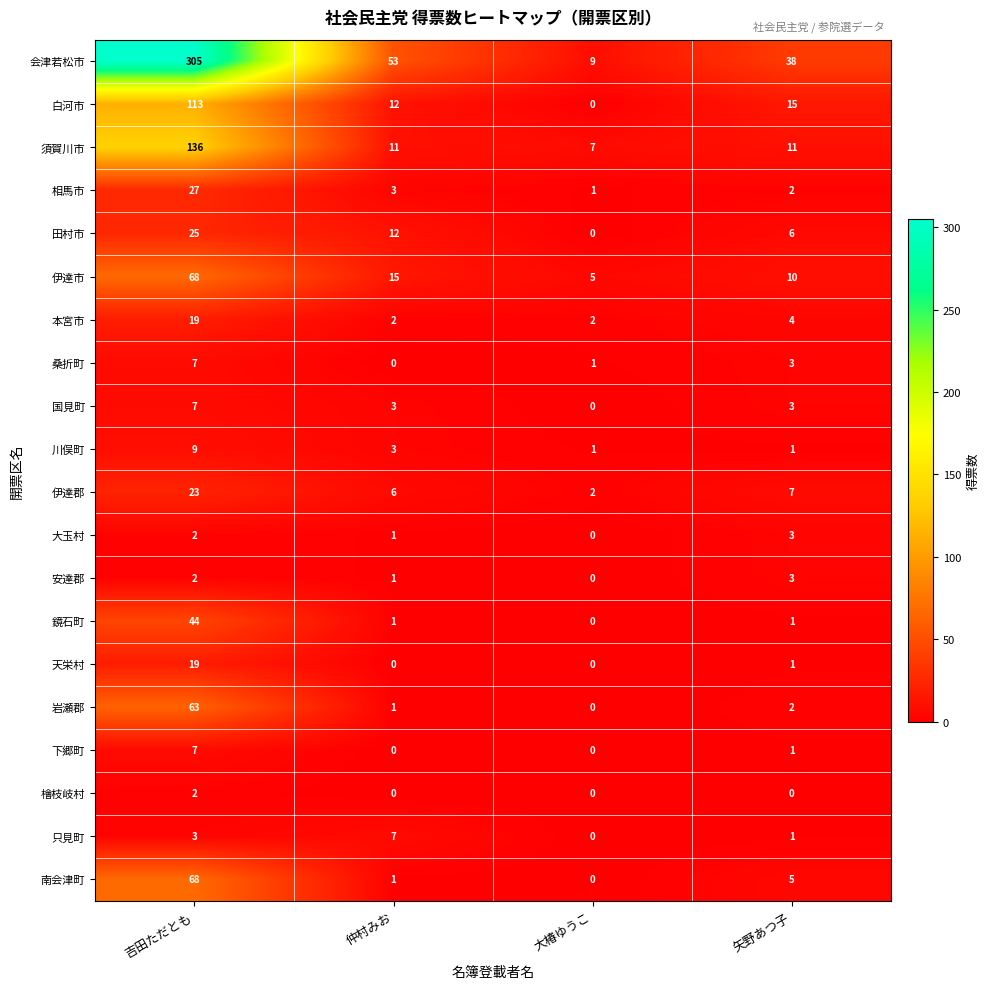

How many data points does each series have?

4